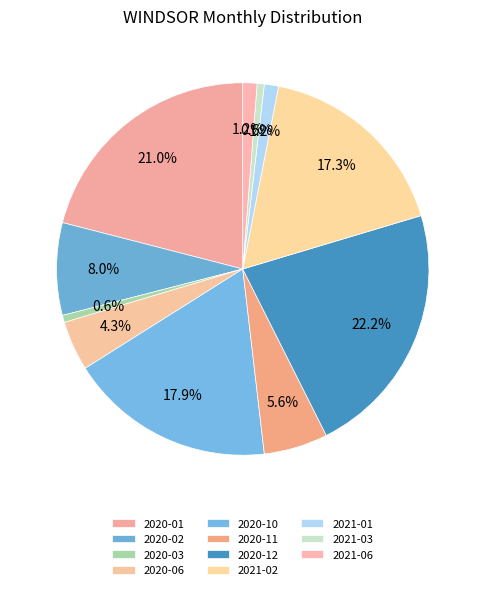

To the nearest percent, what percentage of the pie is 2021-03?

1%